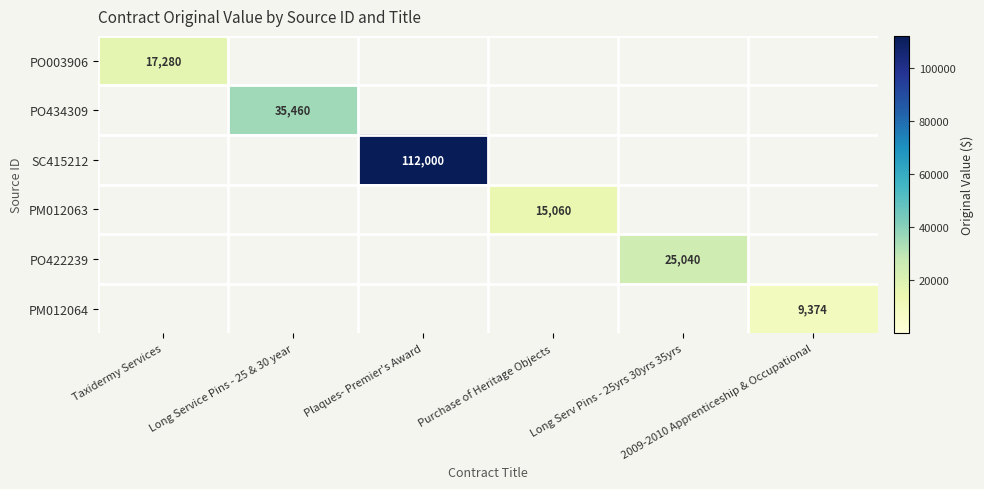

Which category has the highest value in the PM012064 series?

2009-2010 Apprenticeship & Occupational